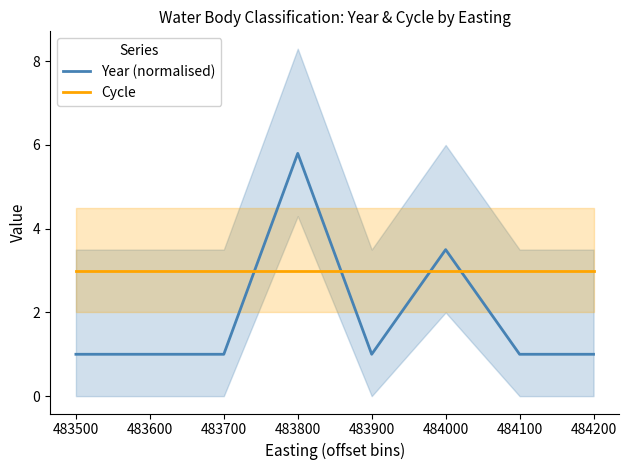

What is the value of the Year (normalised) point at the 3rd from the left?

1.0